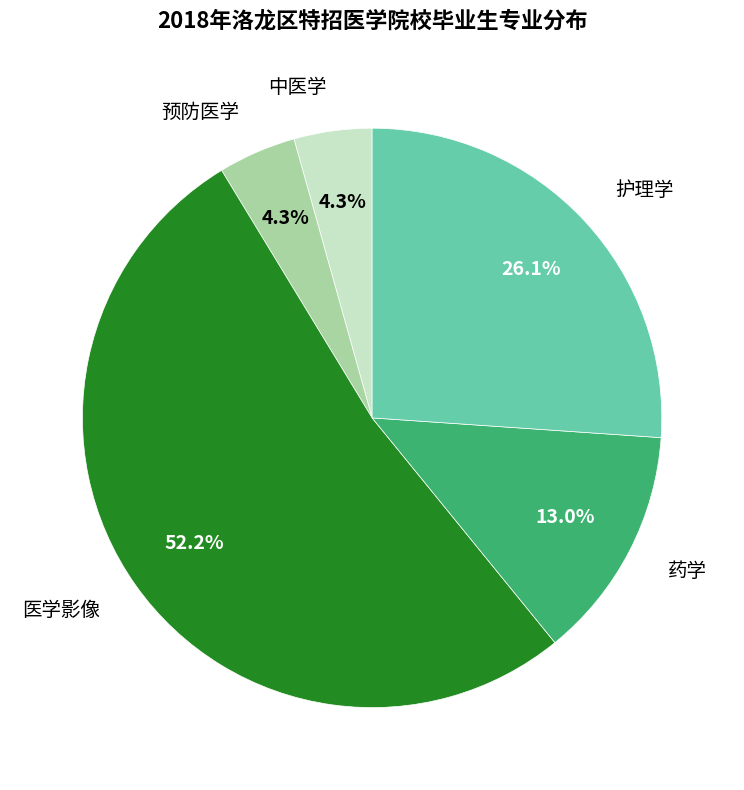

What portion of the pie excludes 护理学?

73.9%